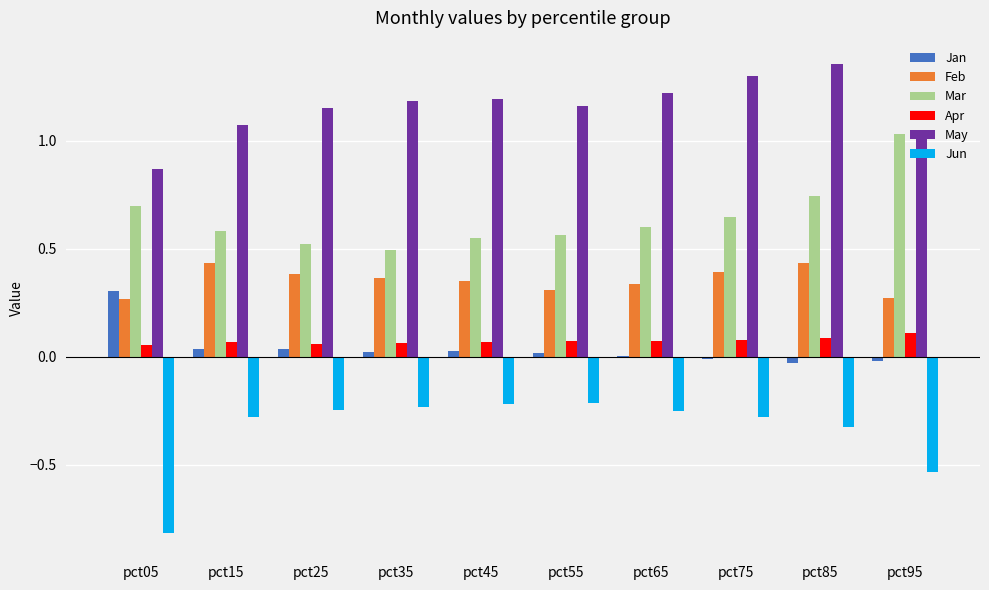

How many distinct data groups are displayed?

6